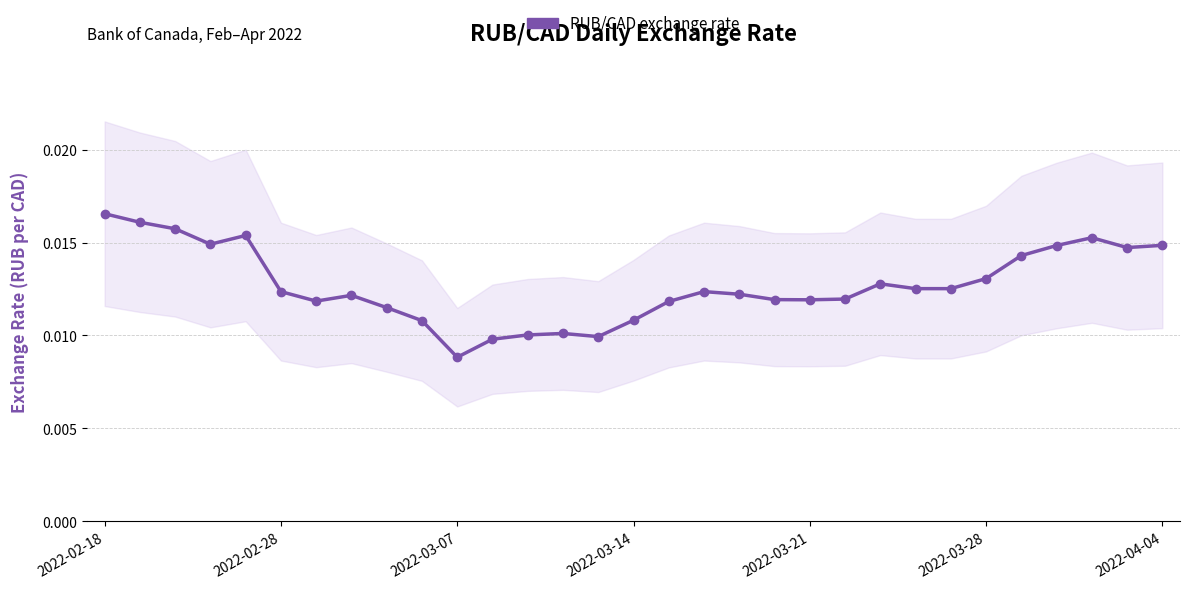

At which category does the chart reach its peak across all series?

2022-02-18